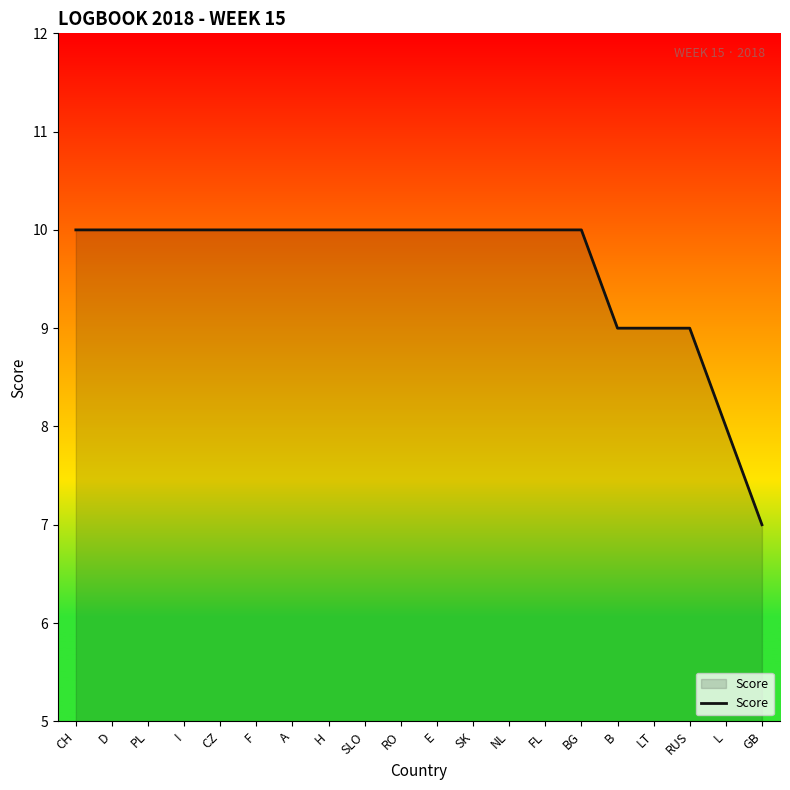

True or false: the data shows 17 at CZ.

False